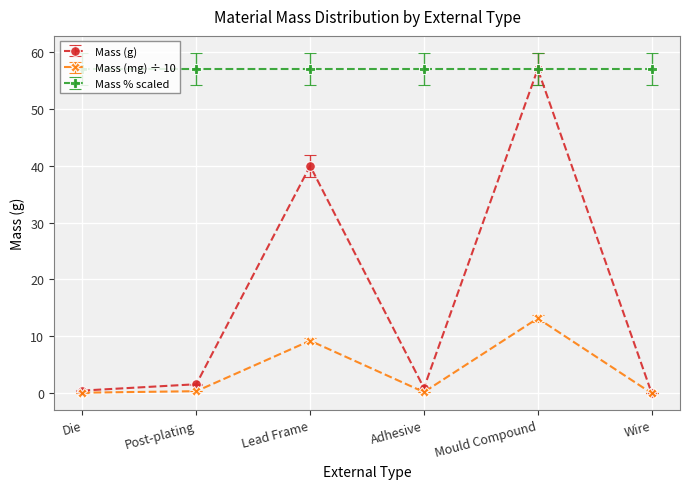

What is the value of the Mass (mg) ÷ 10 point at the 5th from the left?

13.2